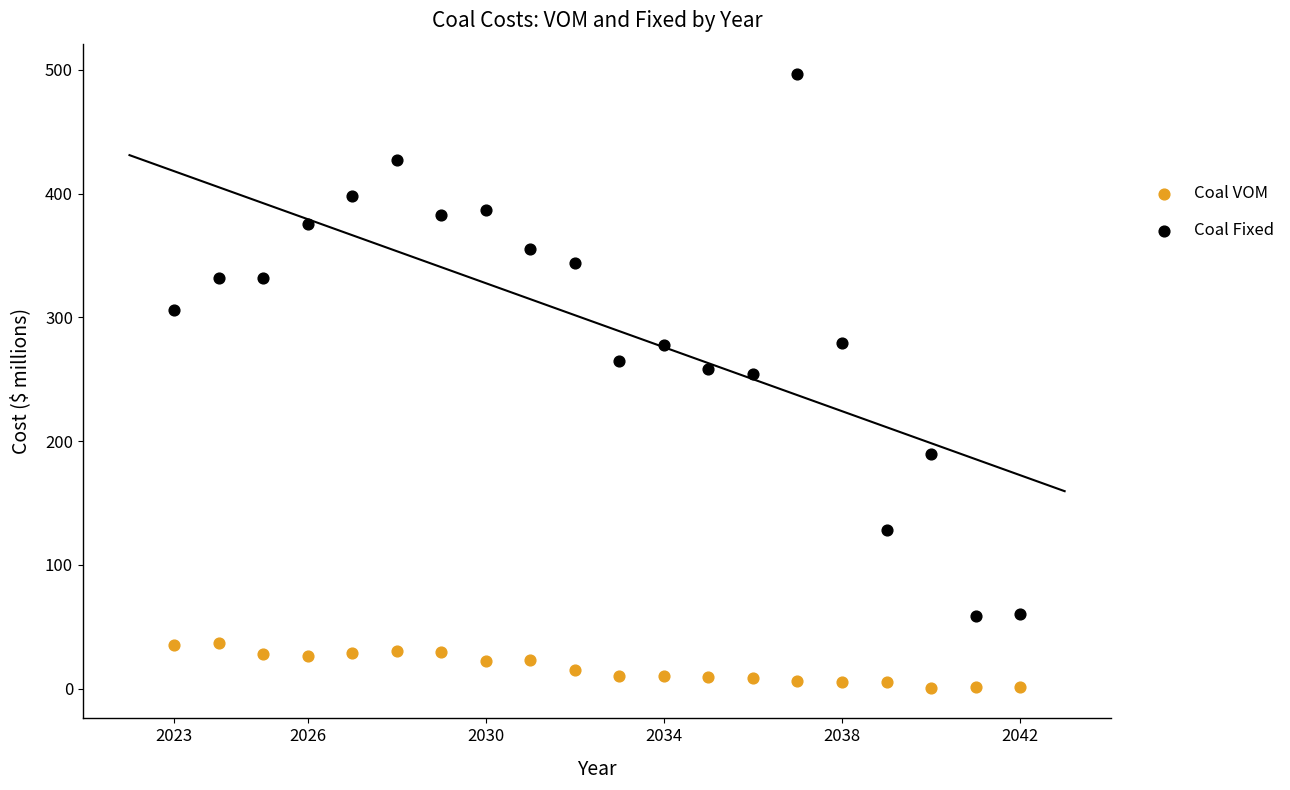

Which series has the widest spread of Y values?

Coal Fixed